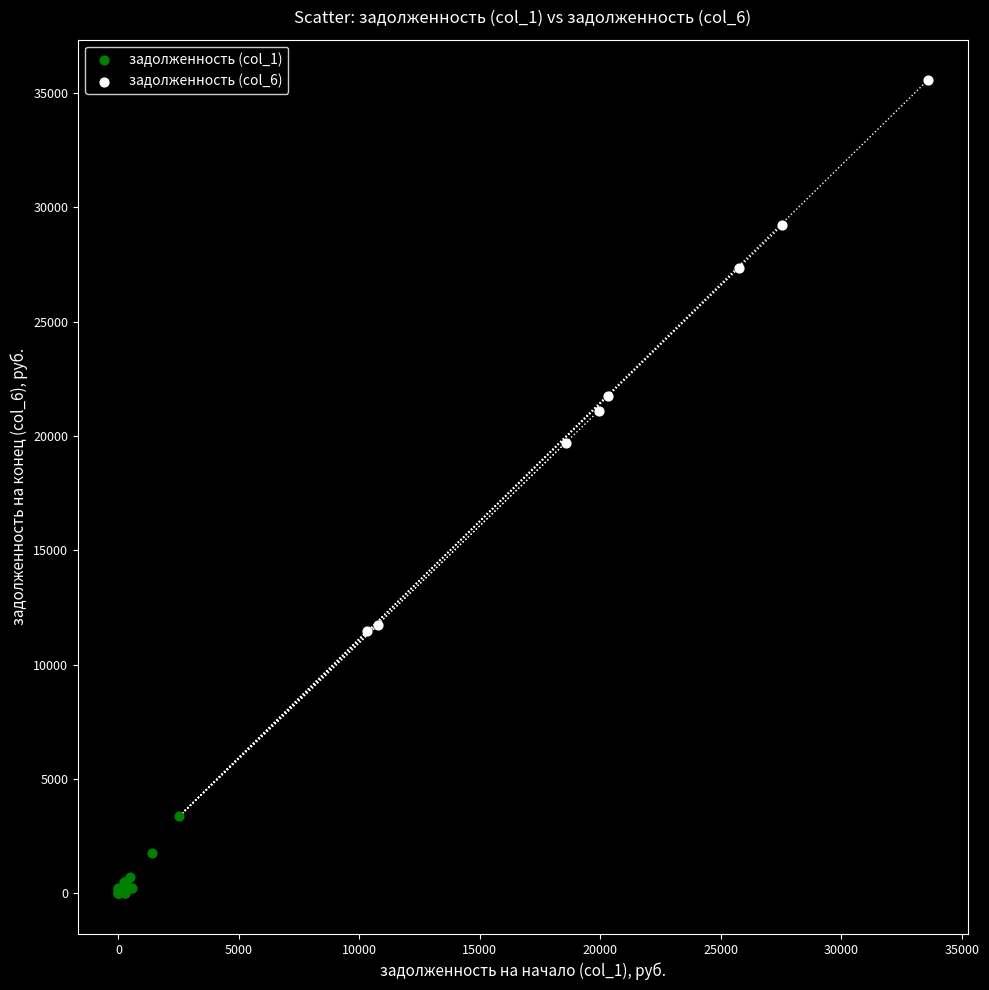

Which series reaches the maximum Y coordinate?

задолженность (col_6)